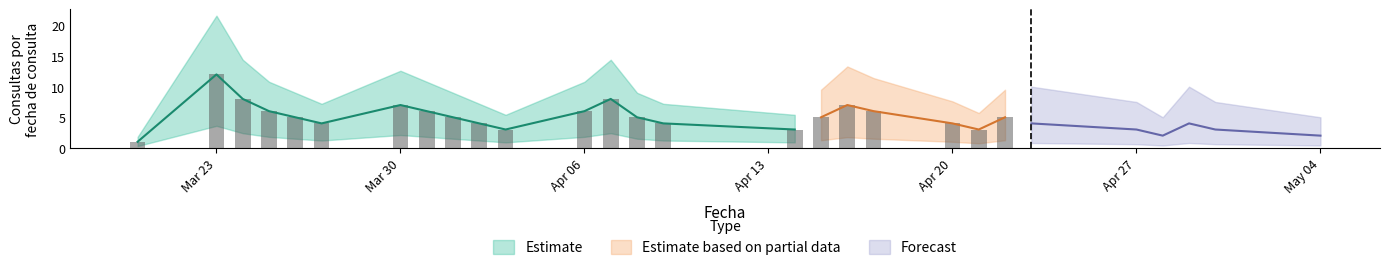

What is the sum of the Estimate values at 21 and 26?

9